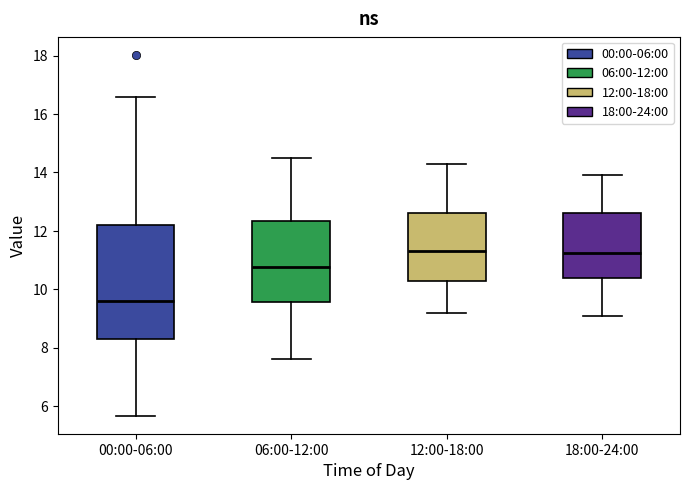

Which box has the lowest median line?

00:00-06:00